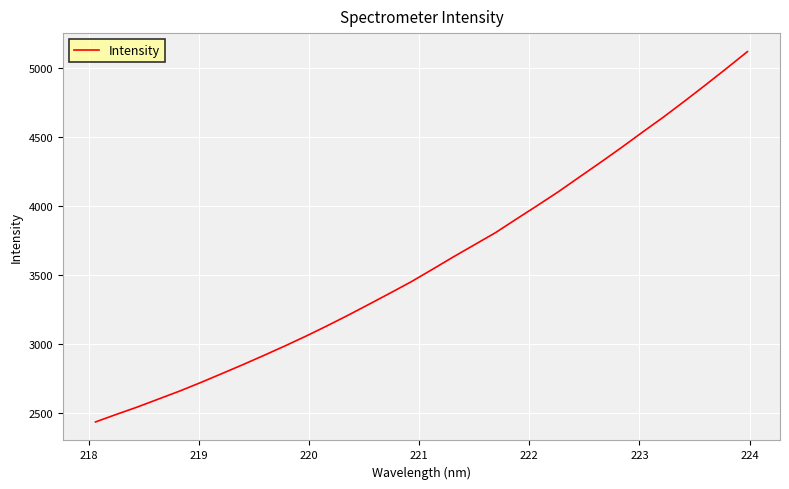

What is the maximum value shown in the chart?

5121.8